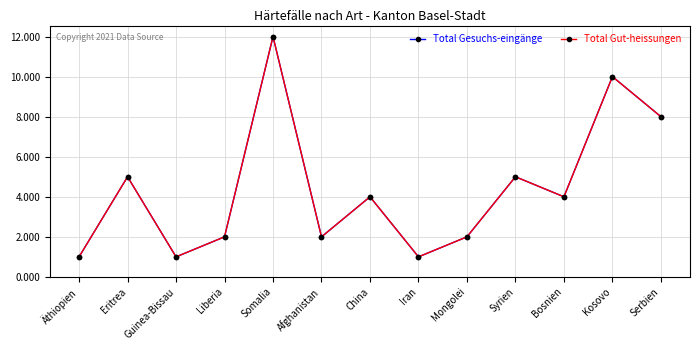

What is the minimum value shown in the chart?

1